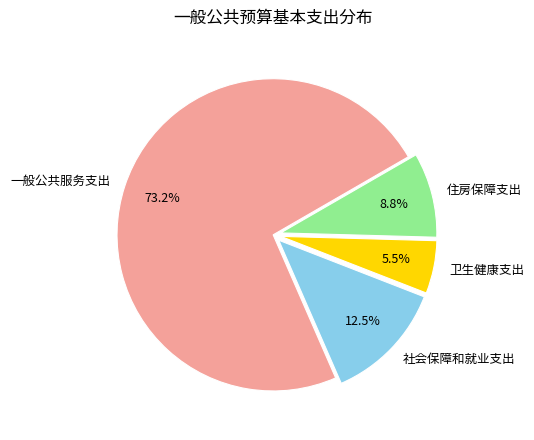

What is the ratio of the value at 社会保障和就业支出 to the value at 卫生健康支出?

2.3